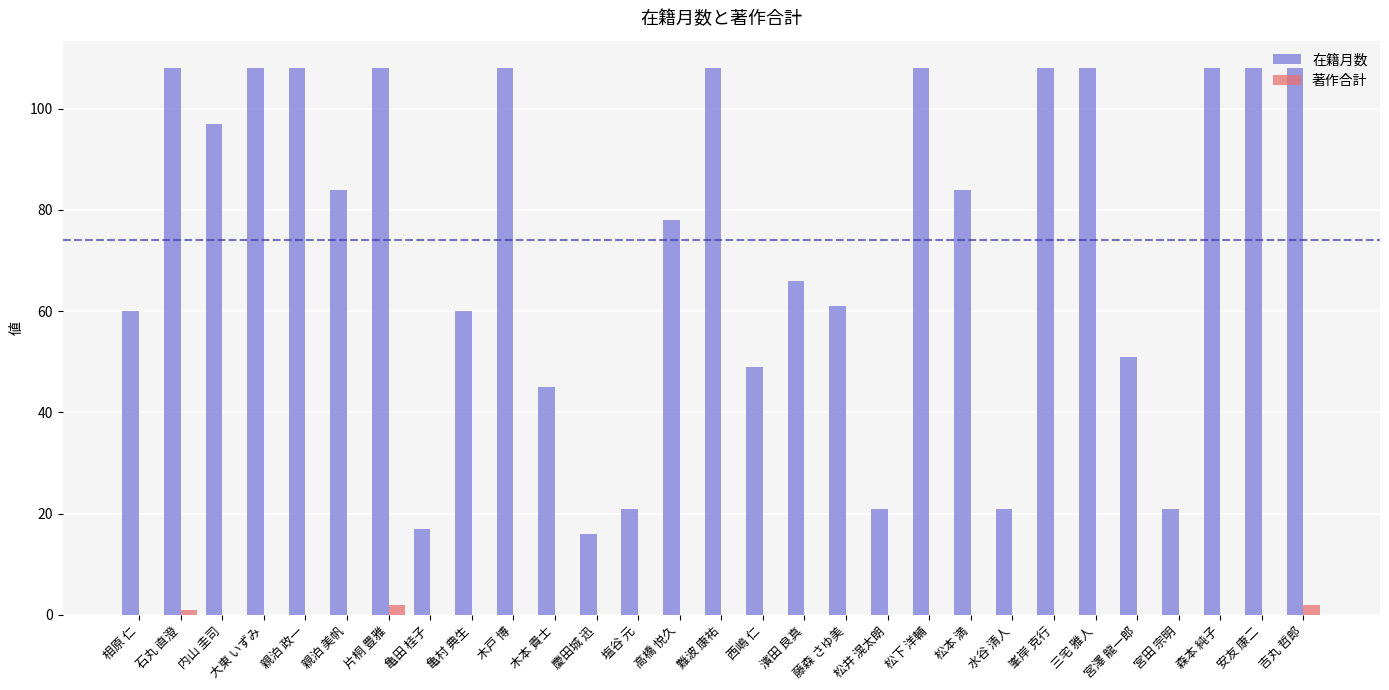

Where does the 在籍月数 series first go above 84?

石丸 直澄